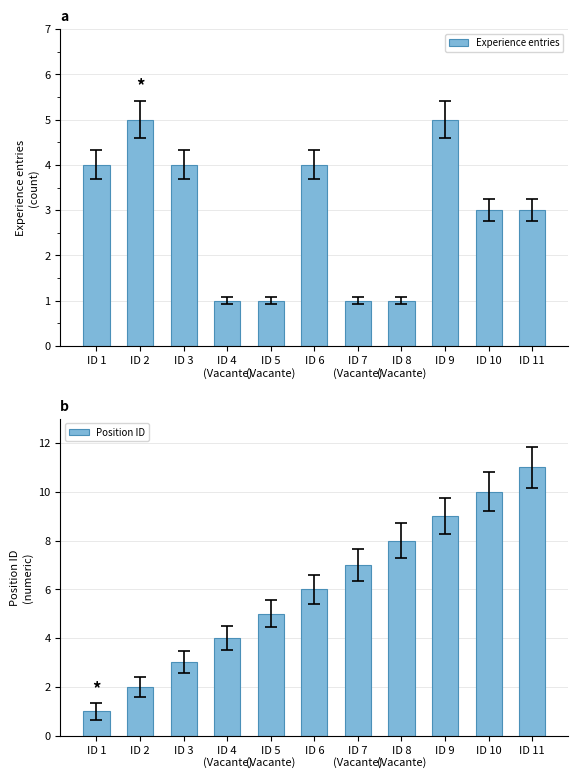

What is the sum of the Position ID values at ID 8
(Vacante) and ID 10?

18